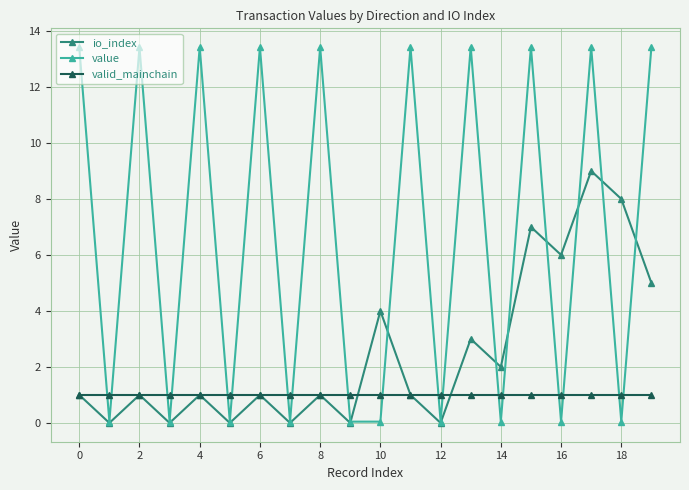

True or false: valid_mainchain and value intersect in this chart.

True